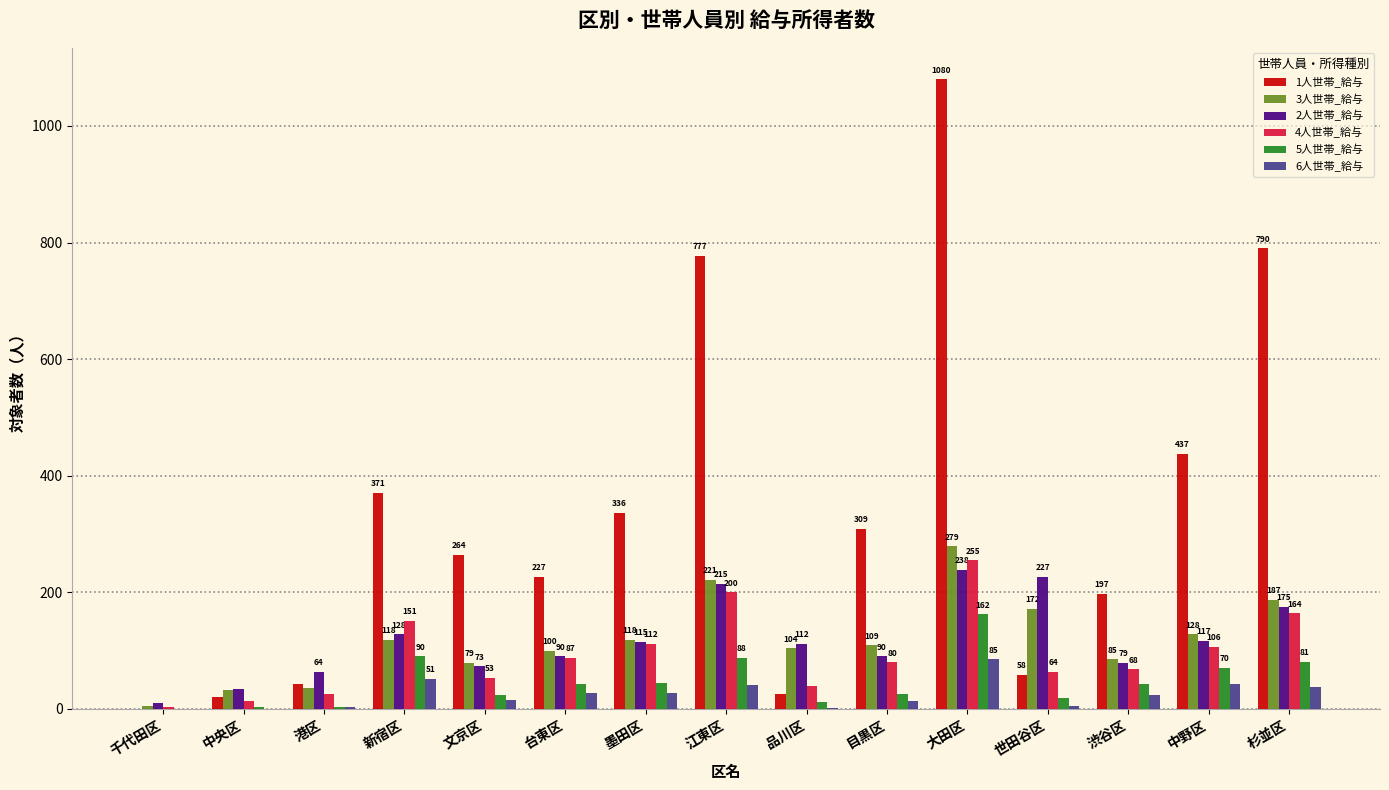

Is the value of 3人世帯_給与 at 中野区 greater than the value of 1人世帯_給与 at 新宿区?

No